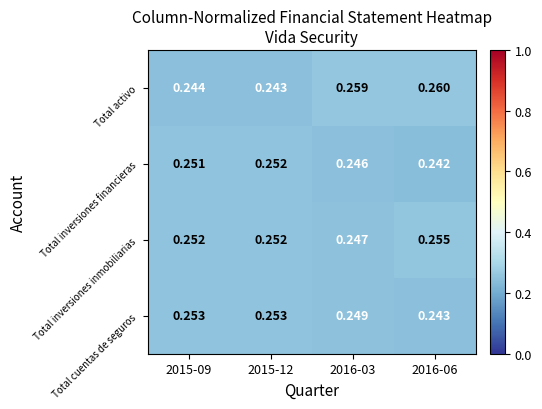

Between 2015-09 and 2016-06, which series saw the biggest shift?

Total activo